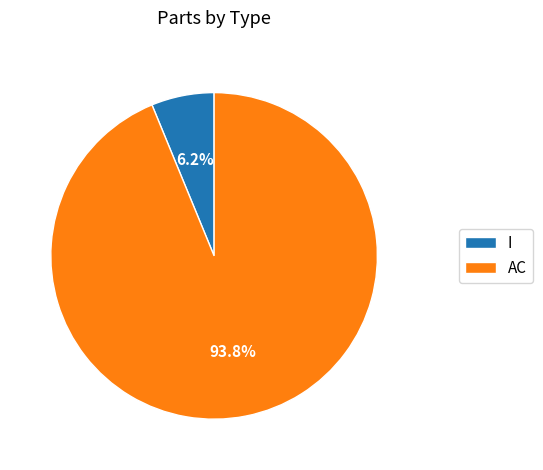

How many segments does this pie chart have?

2